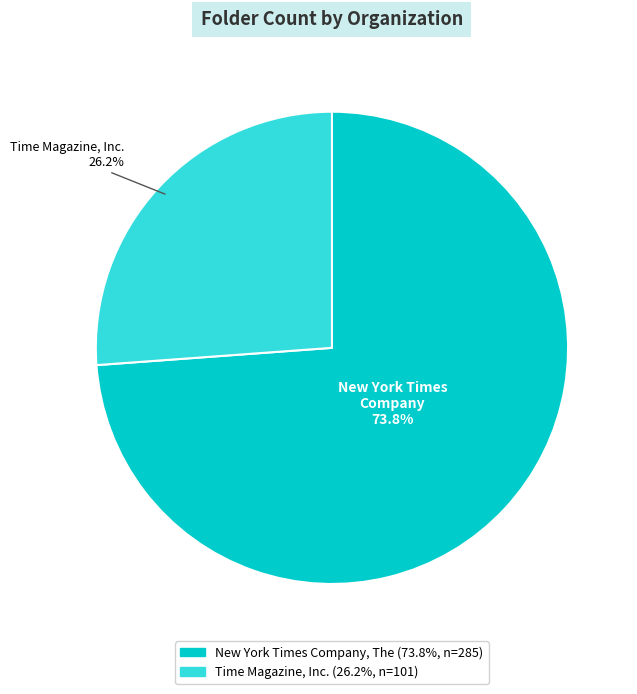

Is there a majority slice in this chart?

Yes